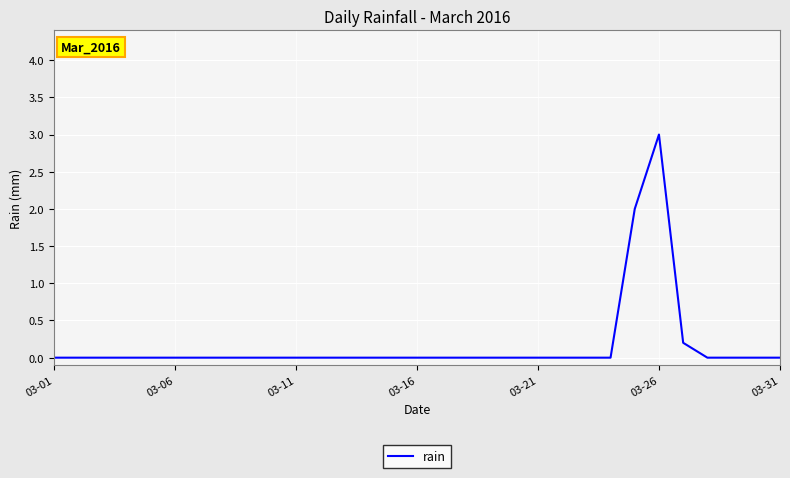

How many distinct data groups are displayed?

1